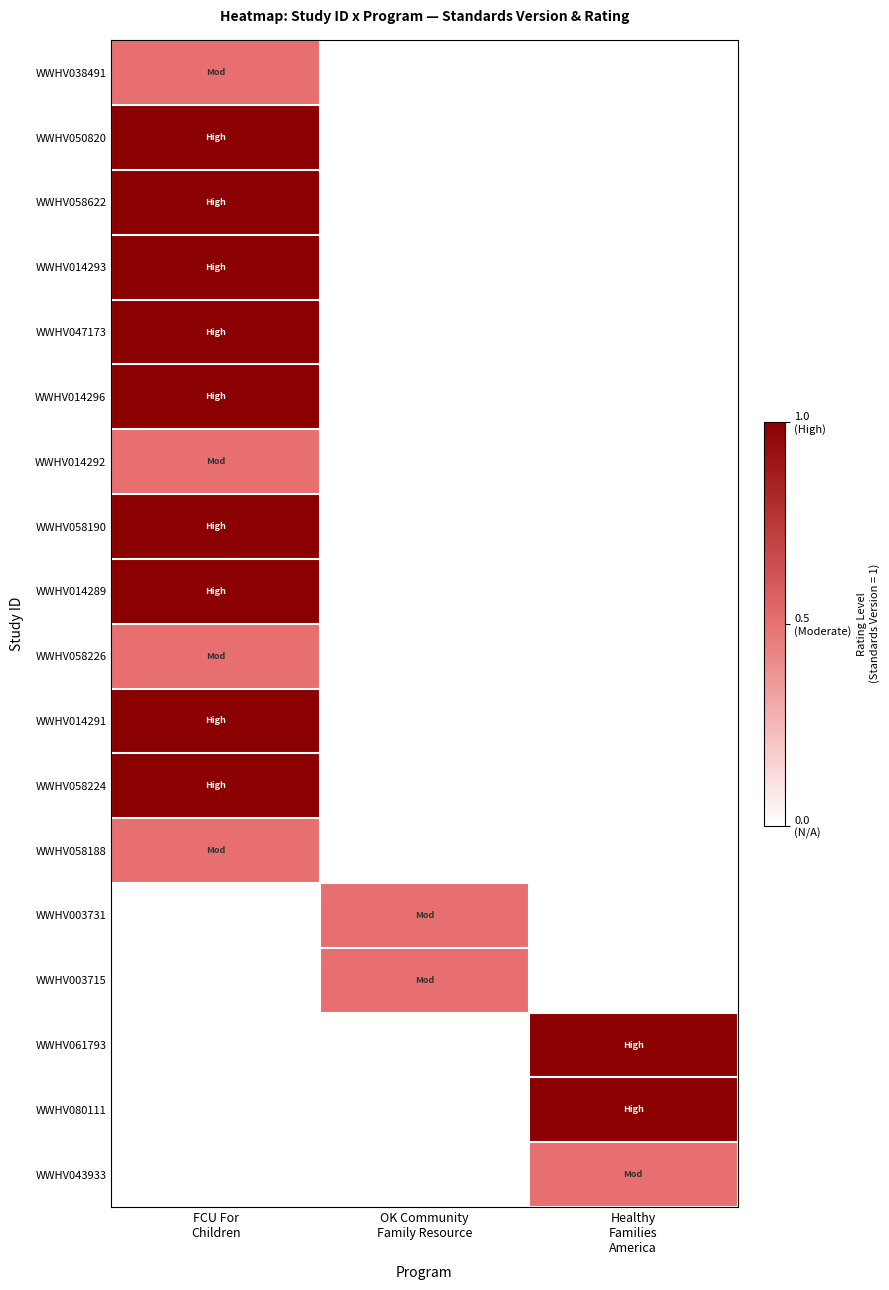

Rank the series at Healthy Families America from highest to lowest value.

WWHV038491, WWHV050820, WWHV058622, WWHV014293, WWHV047173, WWHV014296, WWHV014292, WWHV058190, WWHV014289, WWHV058226, WWHV014291, WWHV058224, WWHV058188, WWHV003731, WWHV003715, WWHV061793, WWHV080111, WWHV043933